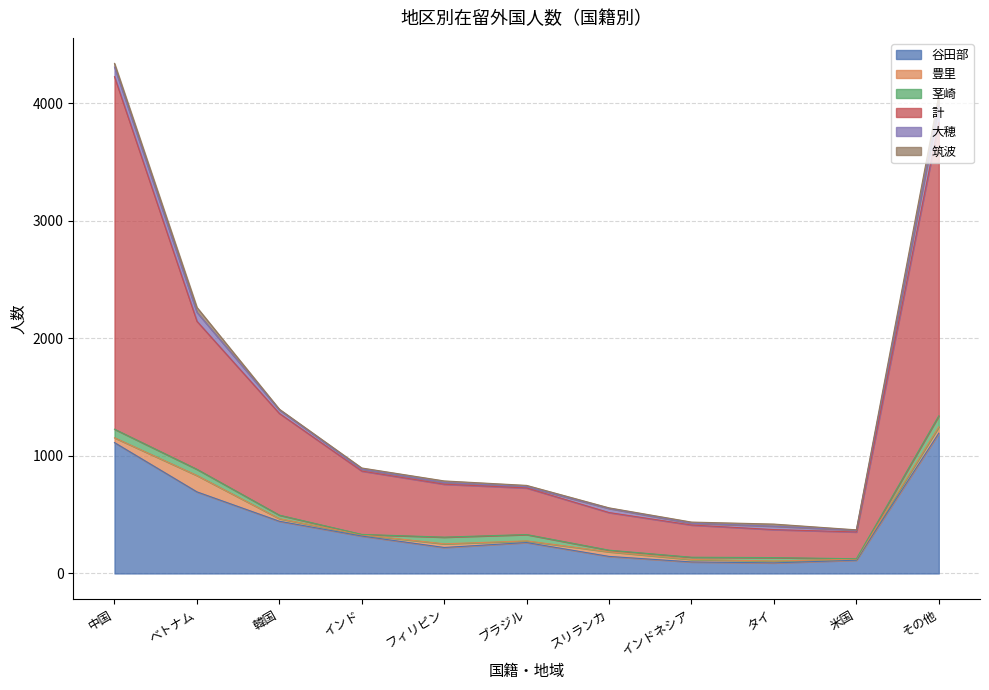

What is the minimum value for 豊里?

8